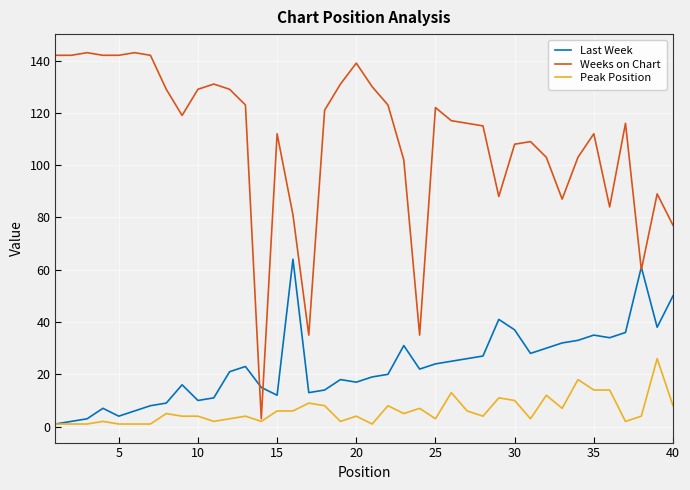

Which series has the largest range (max minus min)?

Weeks on Chart